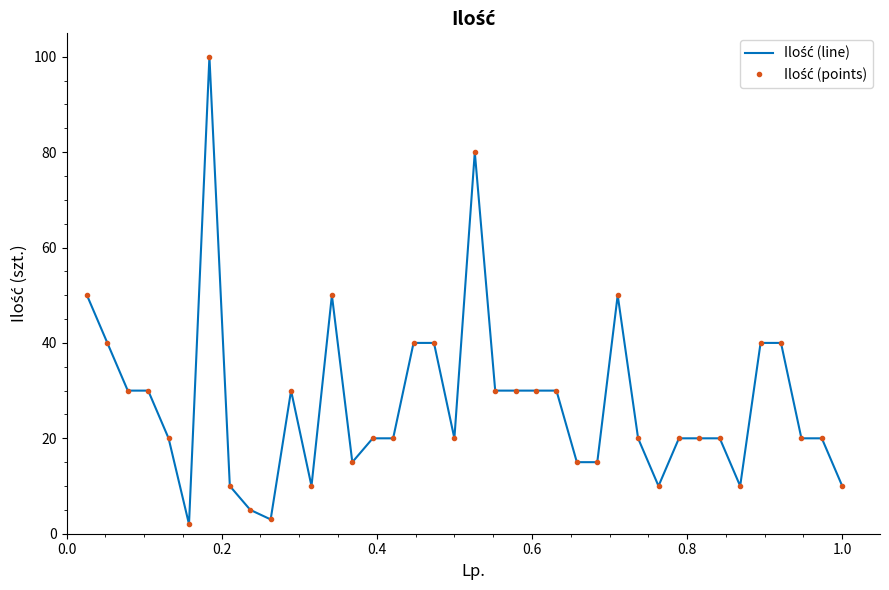

How many lines are shown in the chart?

2